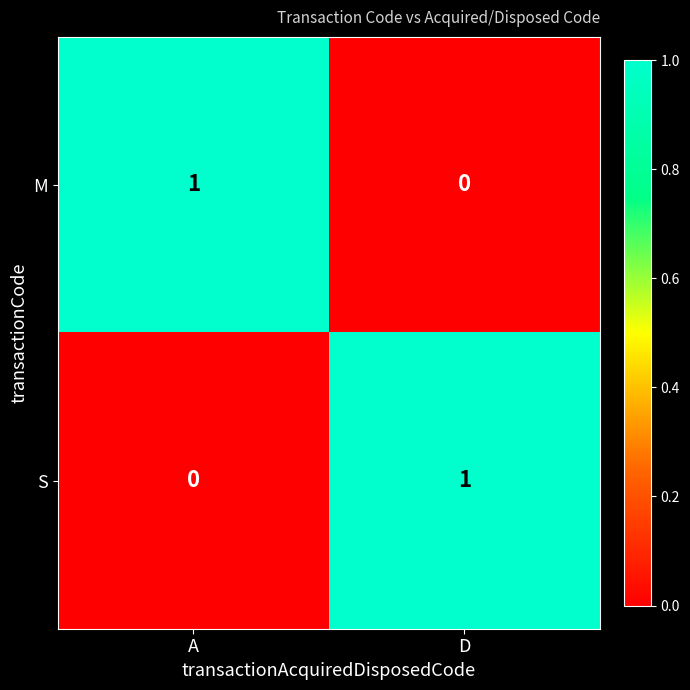

Rank the categories by M value from lowest to highest.

D, A